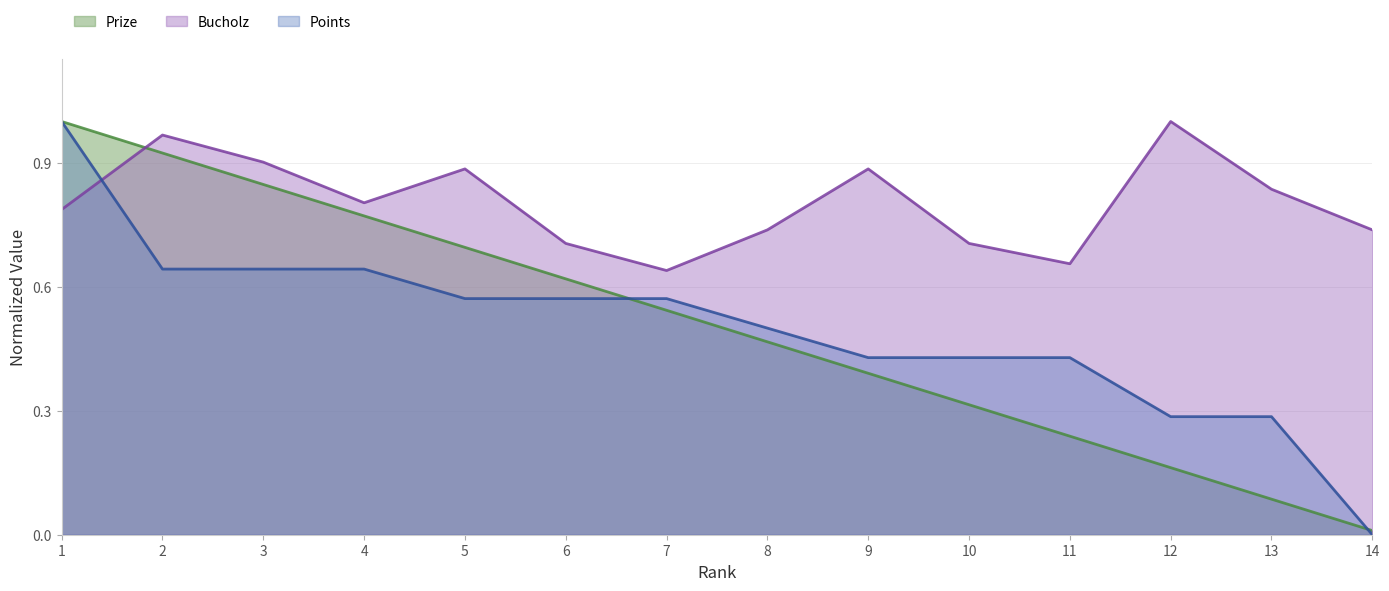

At which category is the sum across all series the highest?

1